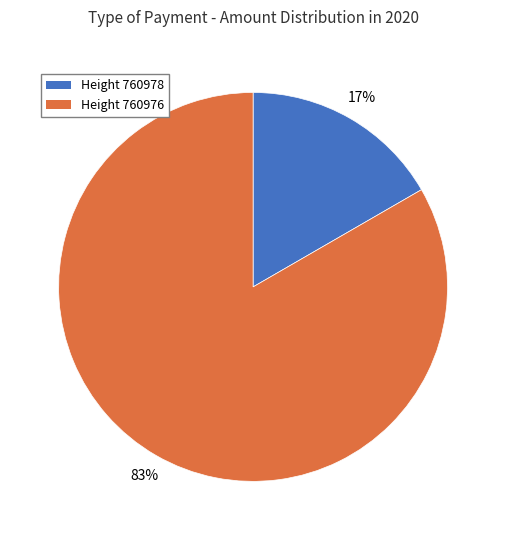

Is it true that Height 760978 is 17% of the pie?

True